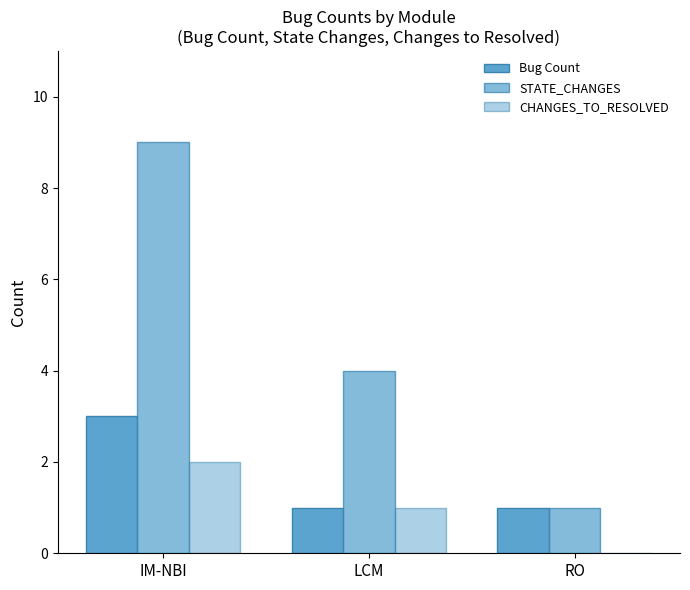

What is the label of the 3rd bar from the left?

RO